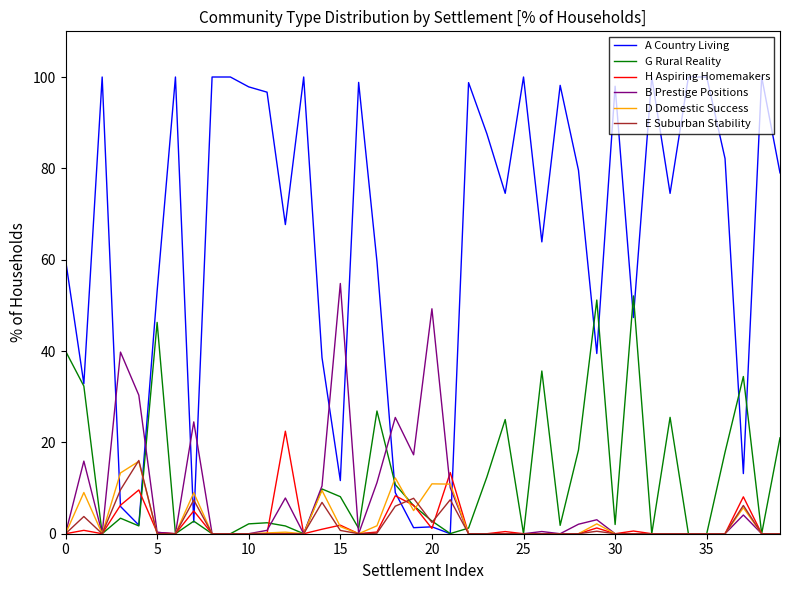

How many categories are shown in the chart?

40